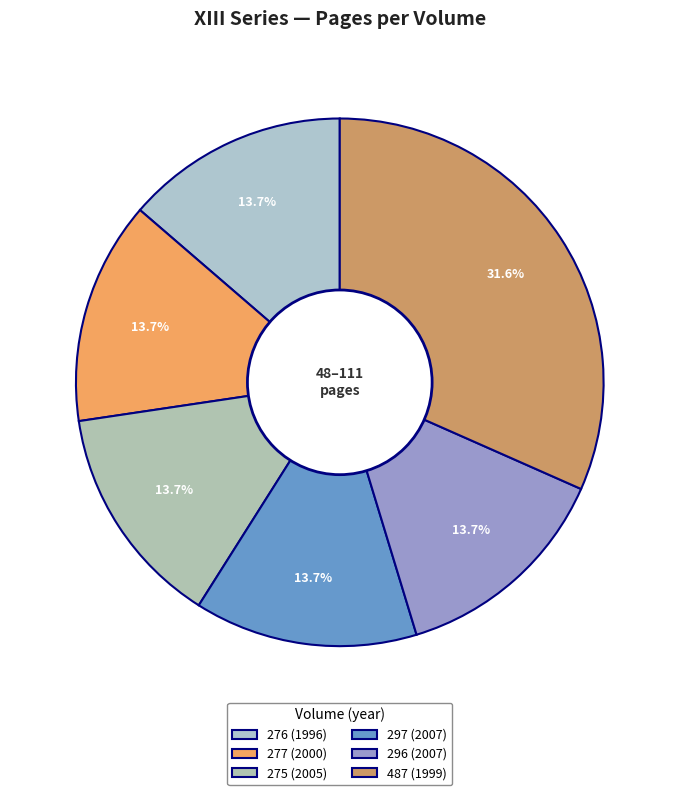

Count the number of slices in the pie.

6